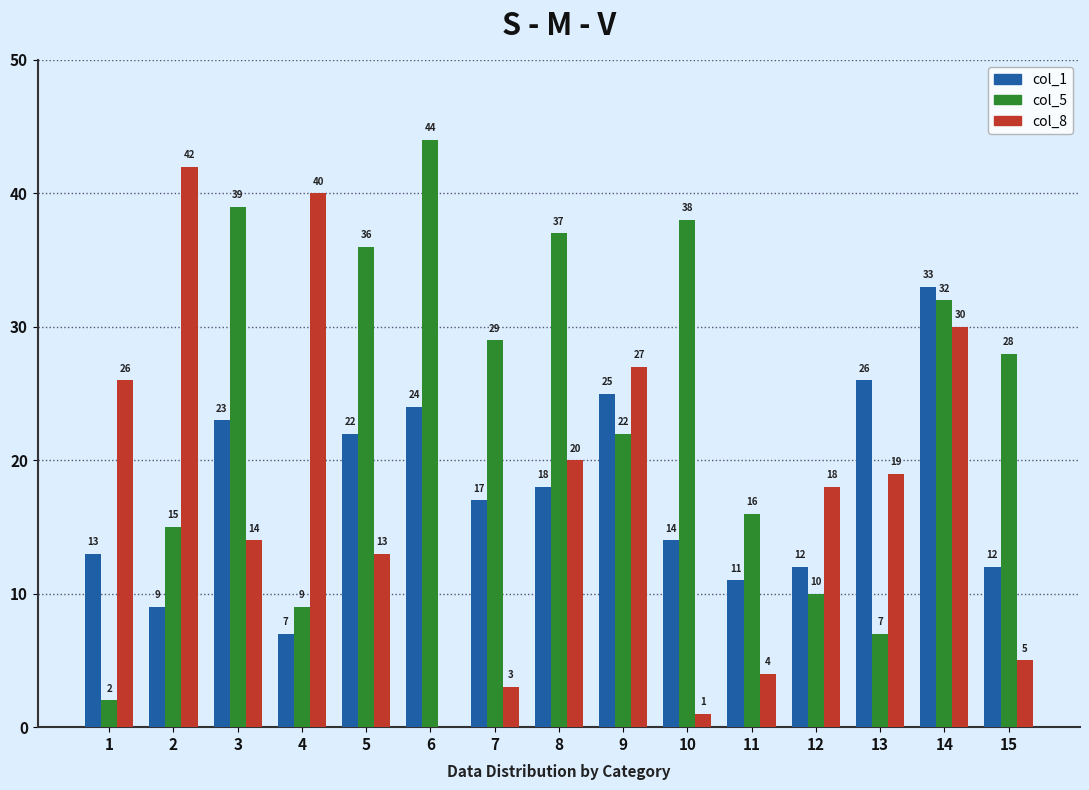

The col_5 series shows 58 at 5. True or false?

False